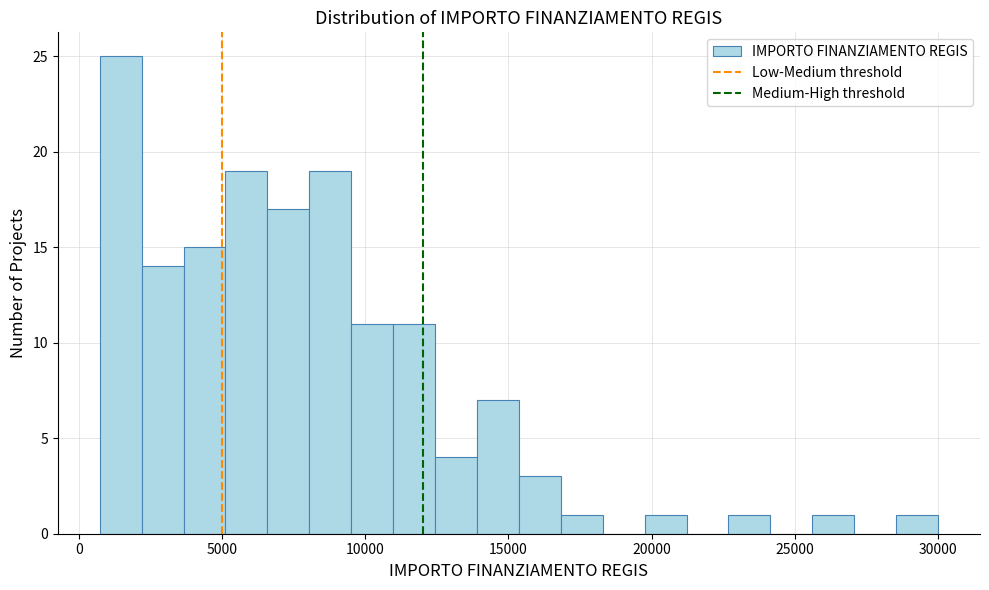

Around what value on the x-axis is the tallest bar? Give the approximate position of its centre, as read against the axis.

1500